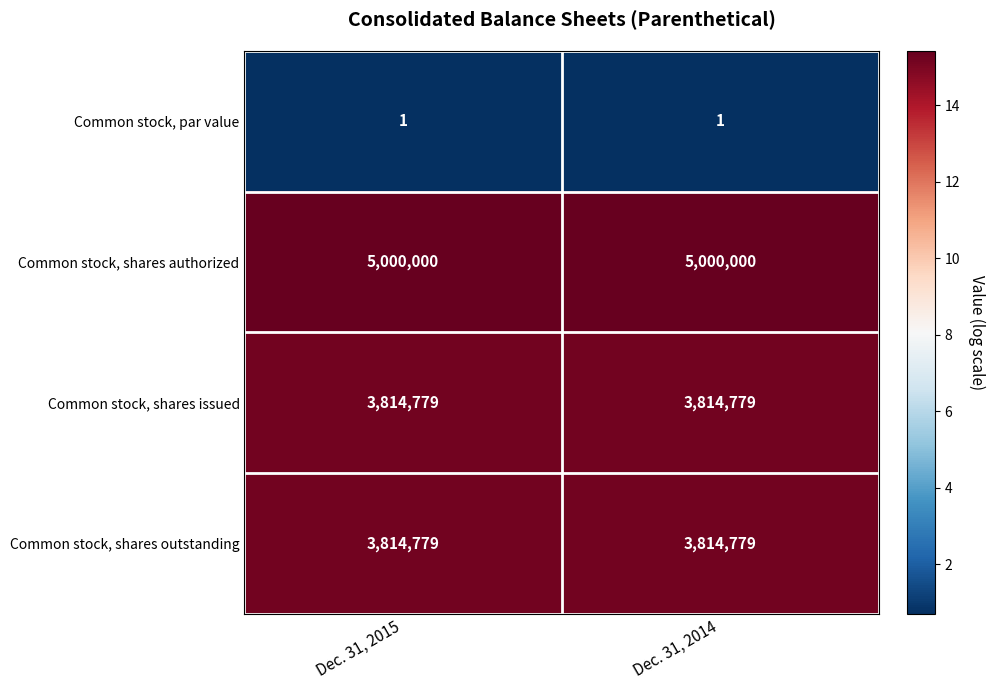

Which series has the largest total across all categories?

Common stock, shares authorized